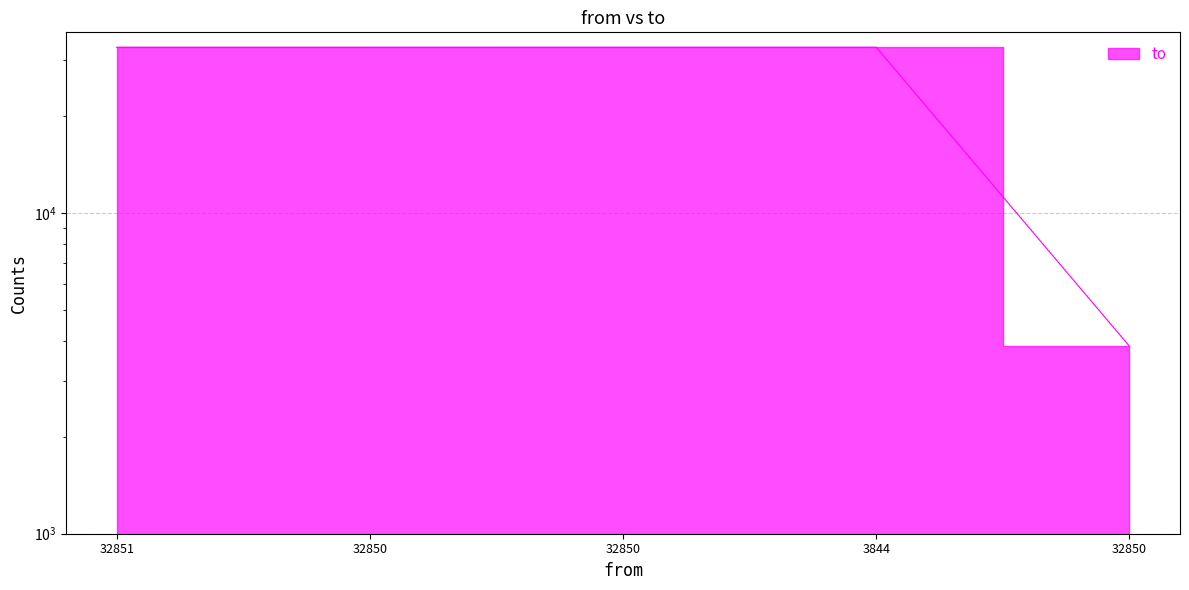

Where is the data nearest to the value 18347?

32851